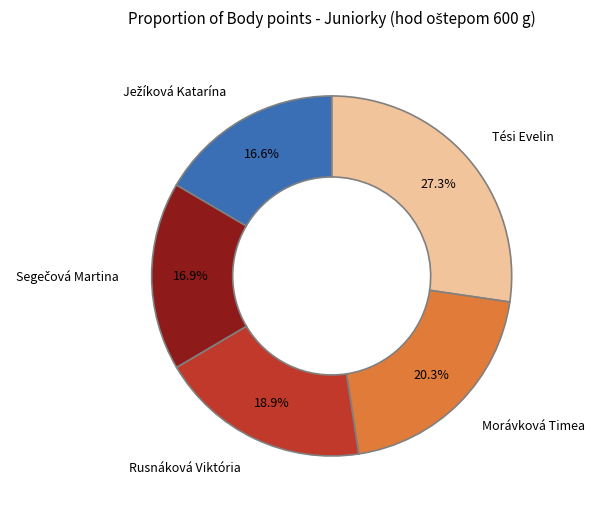

What percentage do Rusnáková Viktória and Tési Evelin together represent?

46.2%